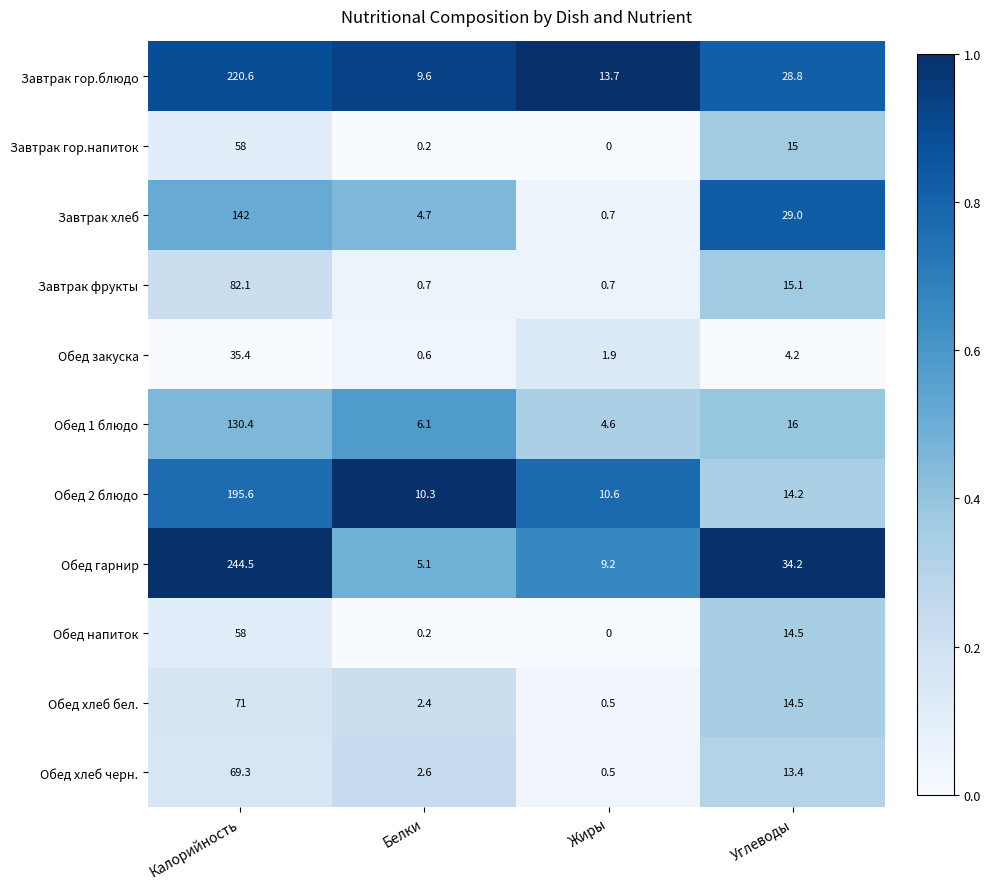

Which series has the largest range (max minus min)?

Обед гарнир